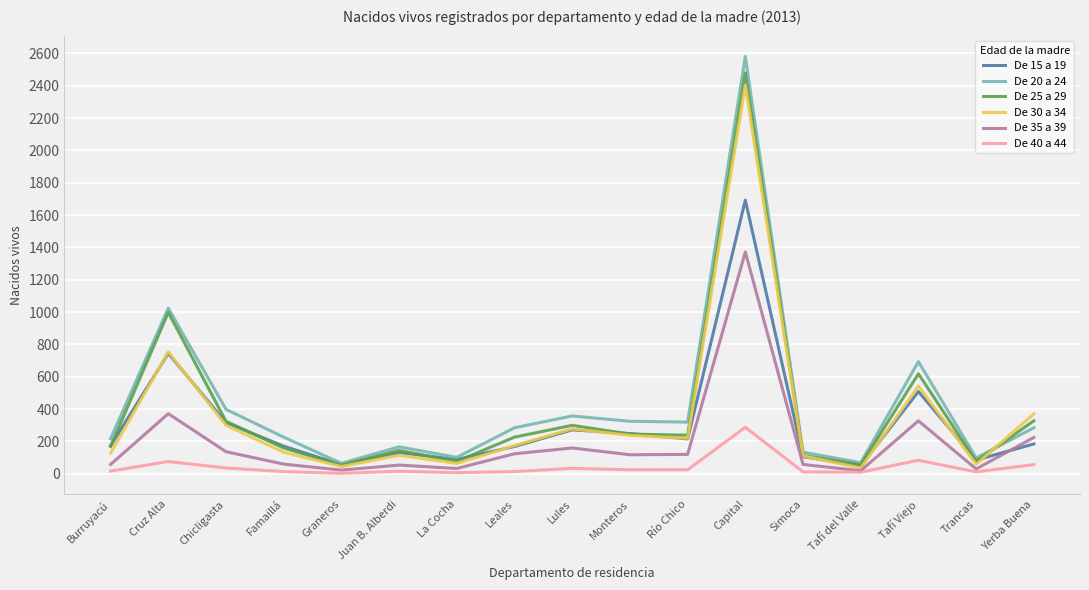

Is it true that De 20 a 24 equals 226 at Famaillá?

True